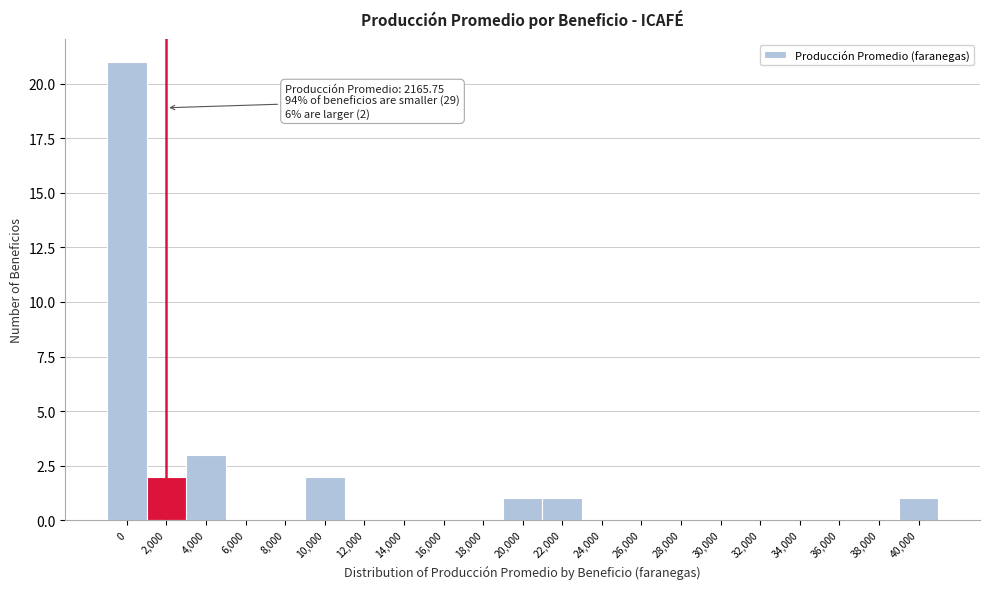

Reading left to right, extract all data points from this chart.

0=21	2,000=2	4,000=3	6,000=0	8,000=0	10,000=2	12,000=0	14,000=0	16,000=0	18,000=0	20,000=1	22,000=1	24,000=0	26,000=0	28,000=0	30,000=0	32,000=0	34,000=0	36,000=0	38,000=0	40,000=1